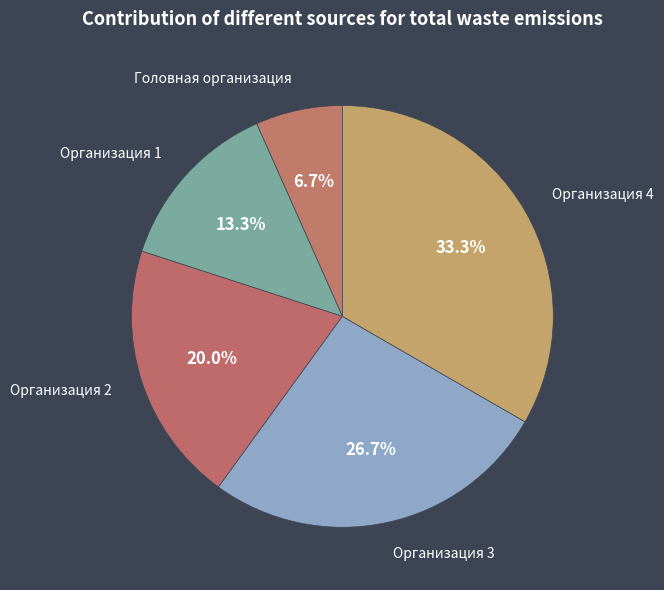

Rank the categories by value from highest to lowest.

Организация 4, Организация 3, Организация 2, Организация 1, Головная организация